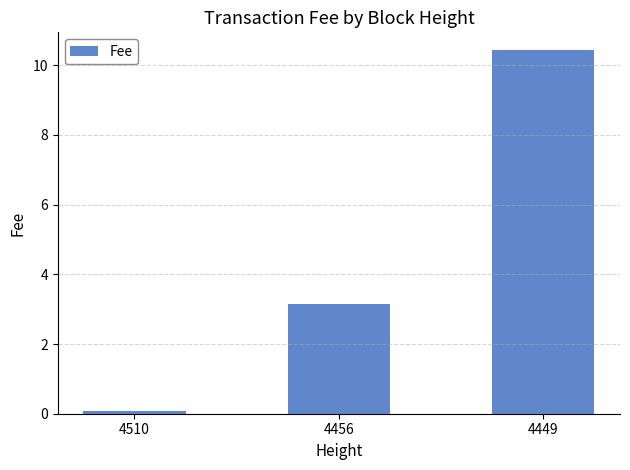

True or false: the data shows 1.0 at 4456.

False